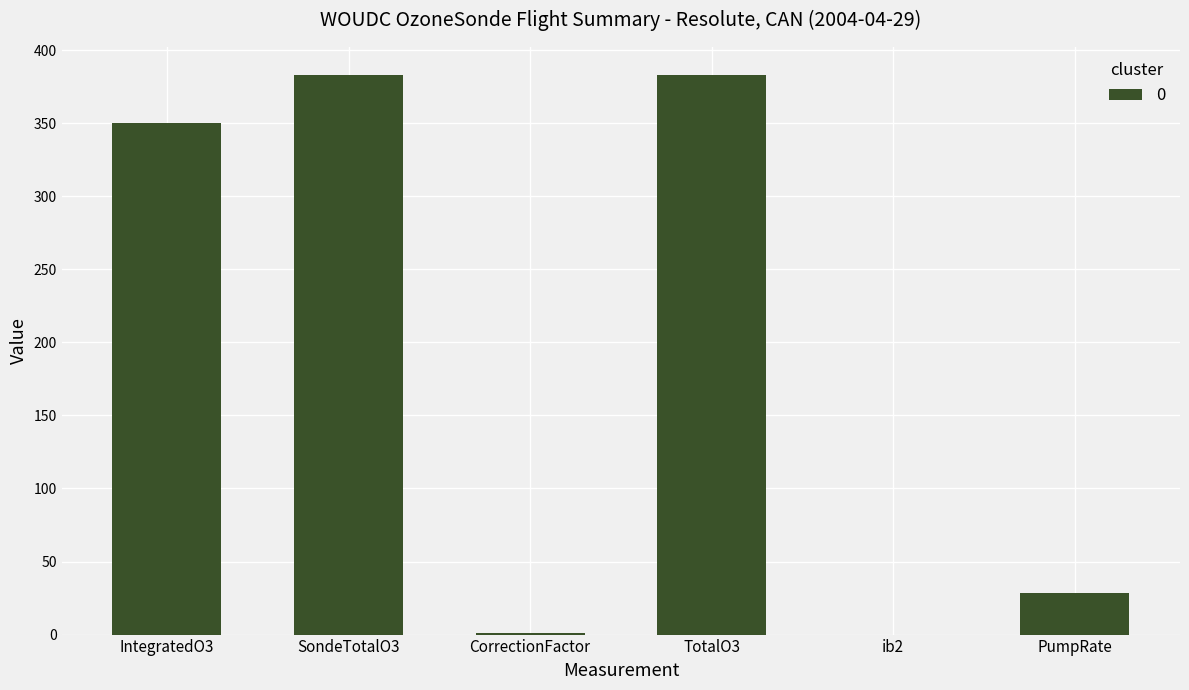

The chart shows a value of 383.0 at SondeTotalO3. True or false?

True